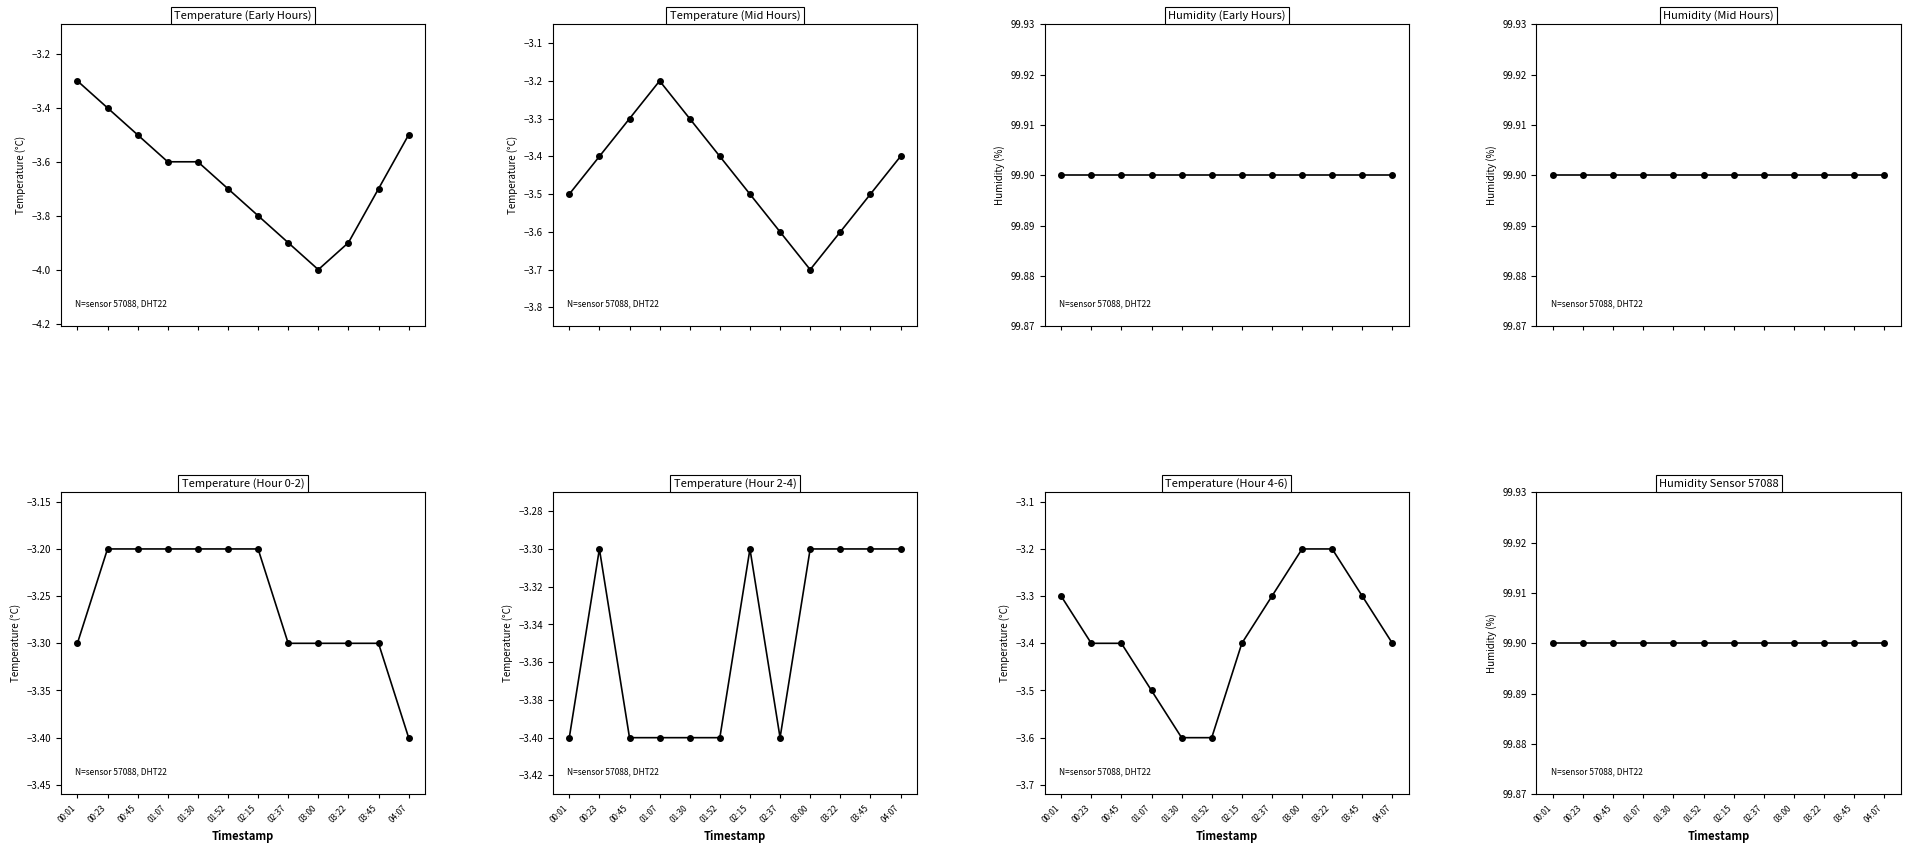

Rank the categories by temperature value from highest to lowest.

03:00, 03:22, 00:01, 02:37, 03:45, 00:23, 00:45, 02:15, 04:07, 01:07, 01:30, 01:52